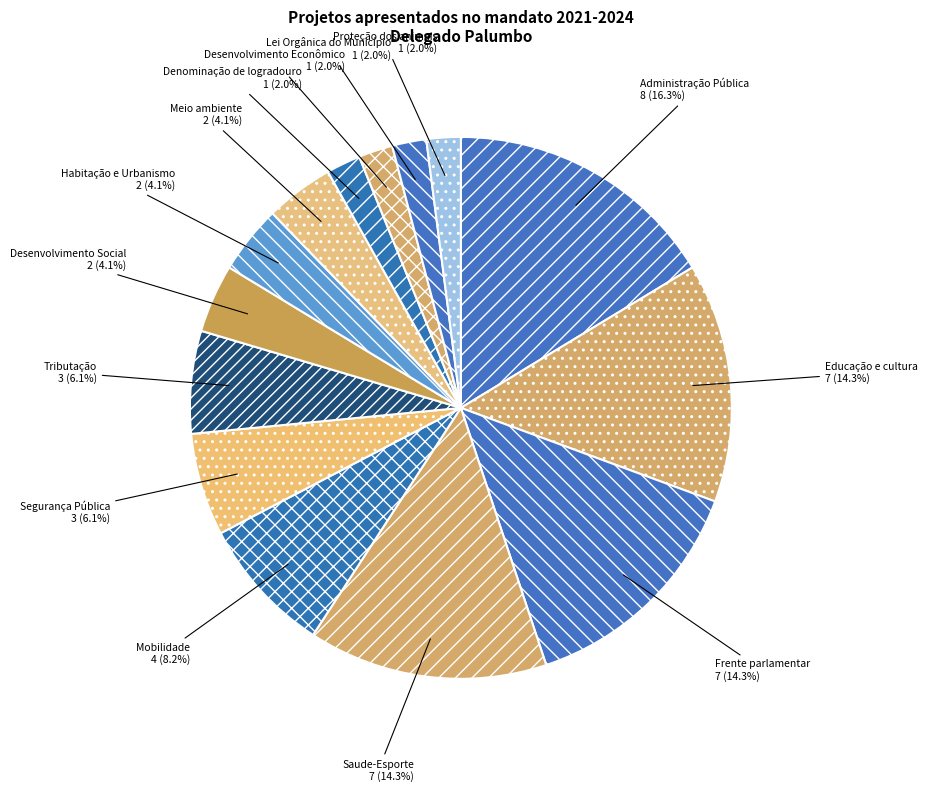

To the nearest percent, what is the combined percentage of Segurança Pública and Lei Orgânica do Município?

8%